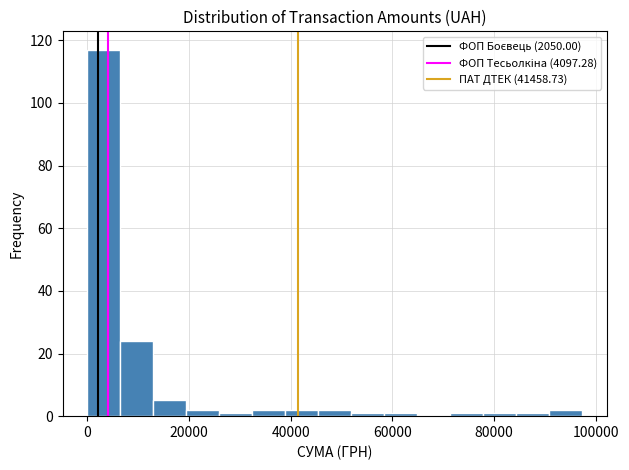

Read against the x-axis, roughly where is the centre of the tallest bar?

4000